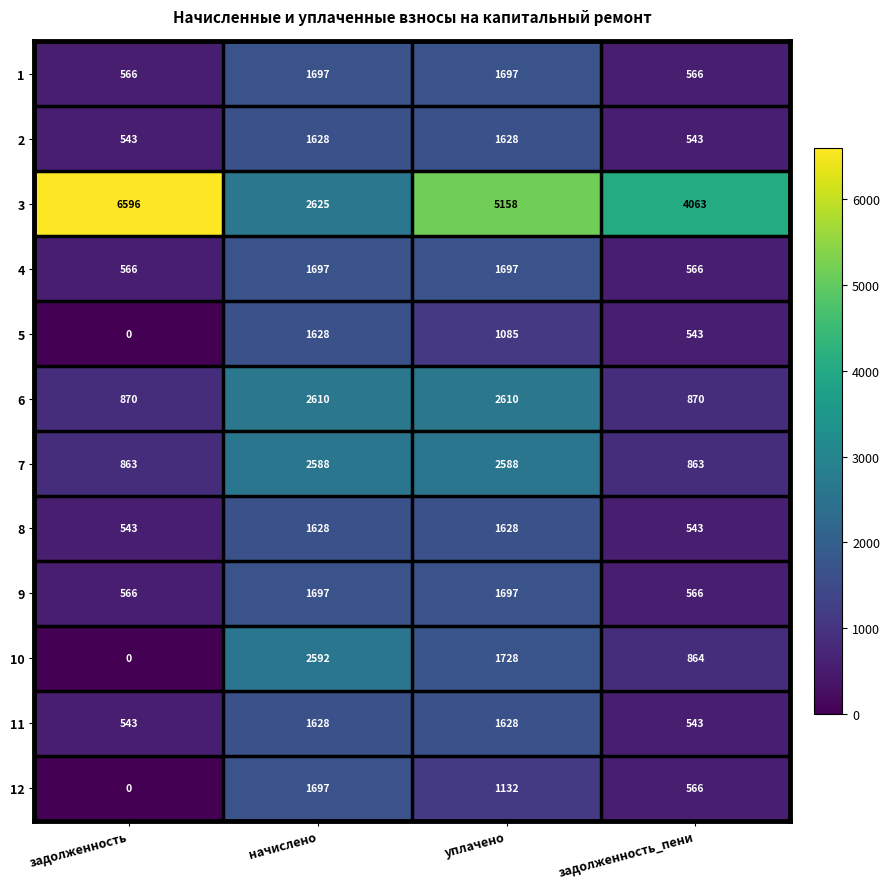

Between уплачено and задолженность_пени, which series saw the biggest shift?

6